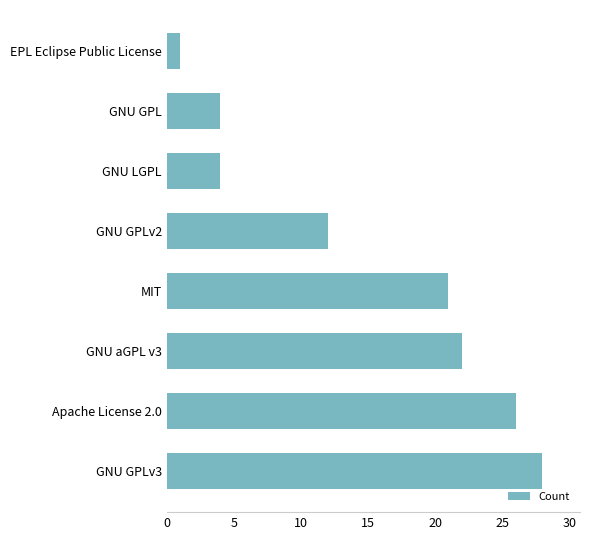

Does the chart contain any negative values?

No